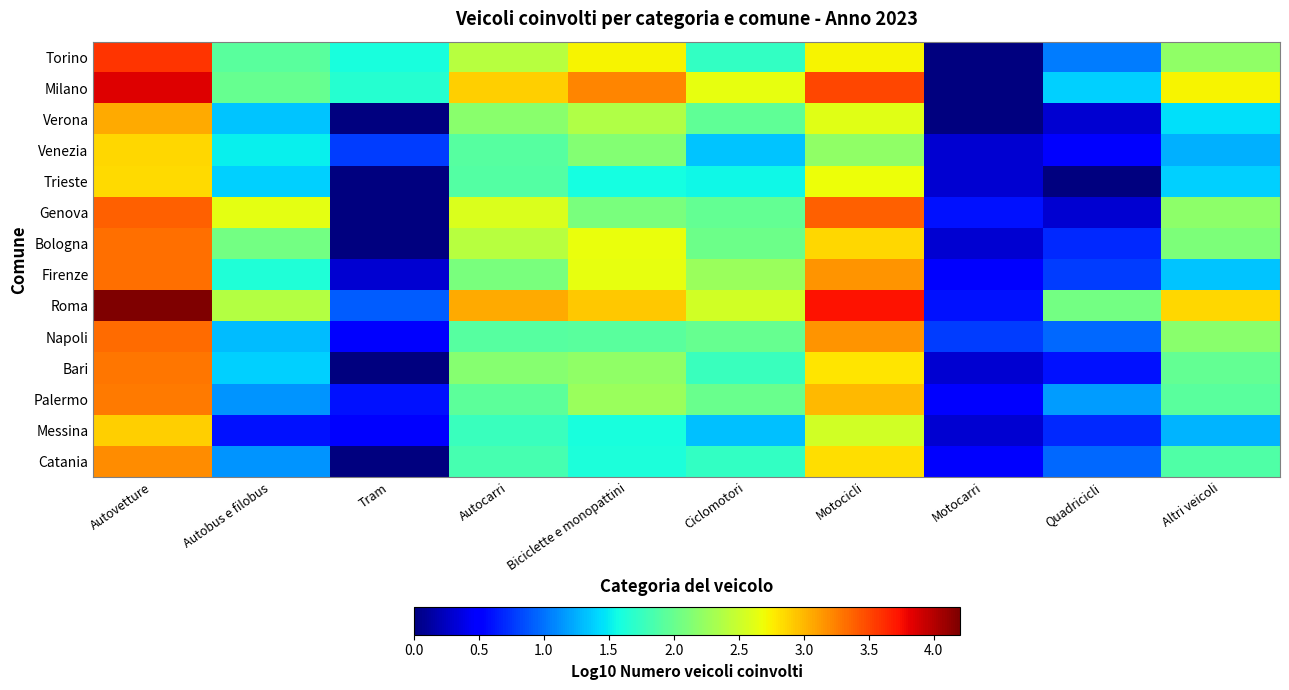

Rank the series at Autovetture from lowest to highest value.

Trieste, Venezia, Messina, Verona, Catania, Palermo, Bari, Bologna, Firenze, Napoli, Genova, Torino, Milano, Roma